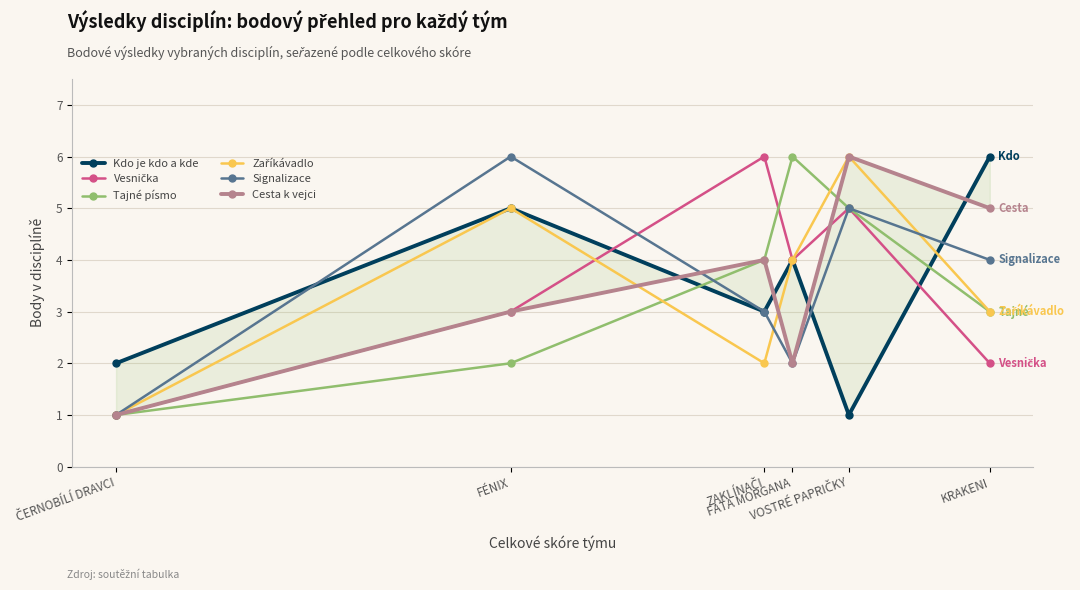

Does the chart display data point markers on the line(s)?

Yes